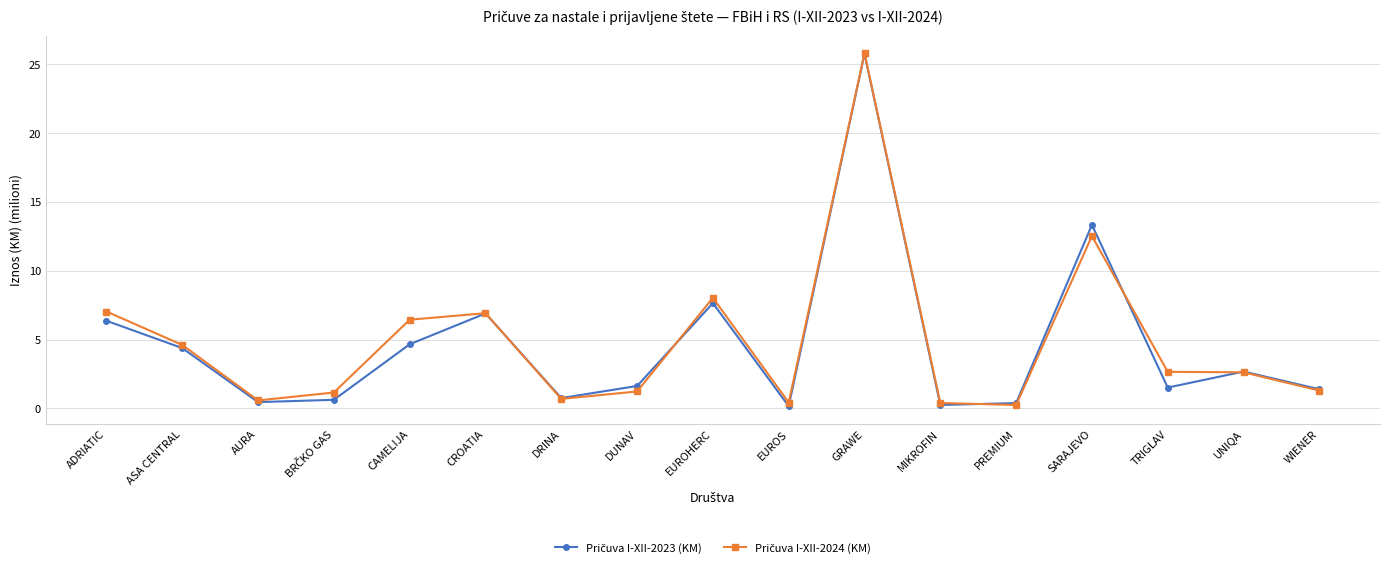

At which category is the sum across all series the highest?

GRAWE